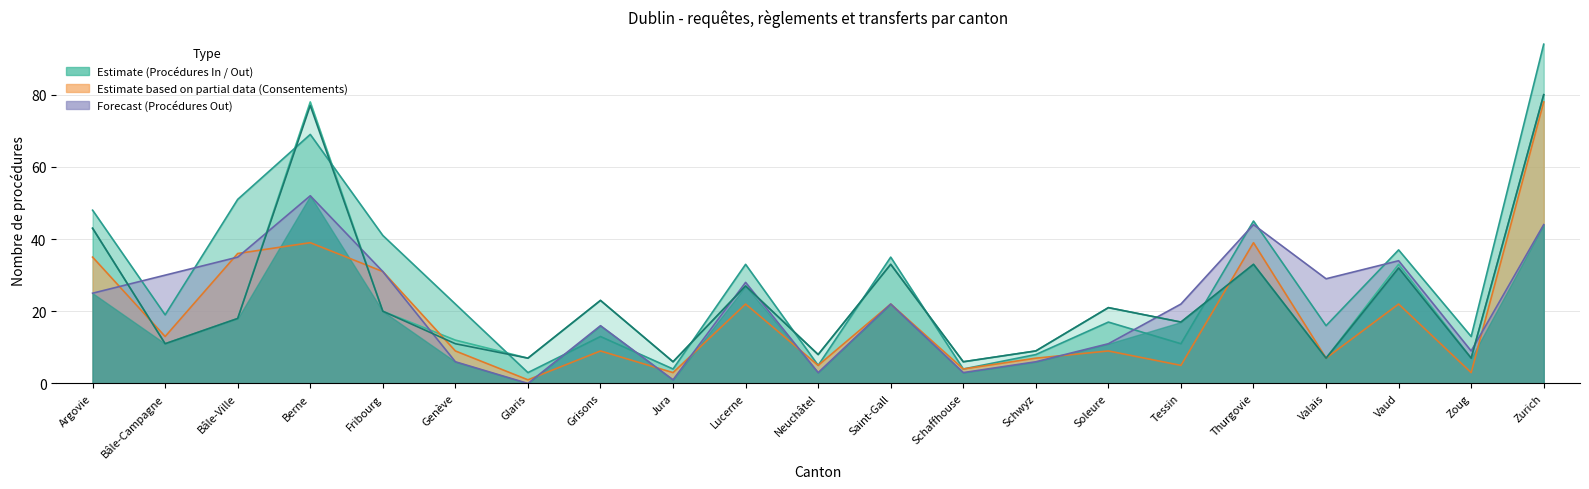

What is the total value across all series at Zurich?

376